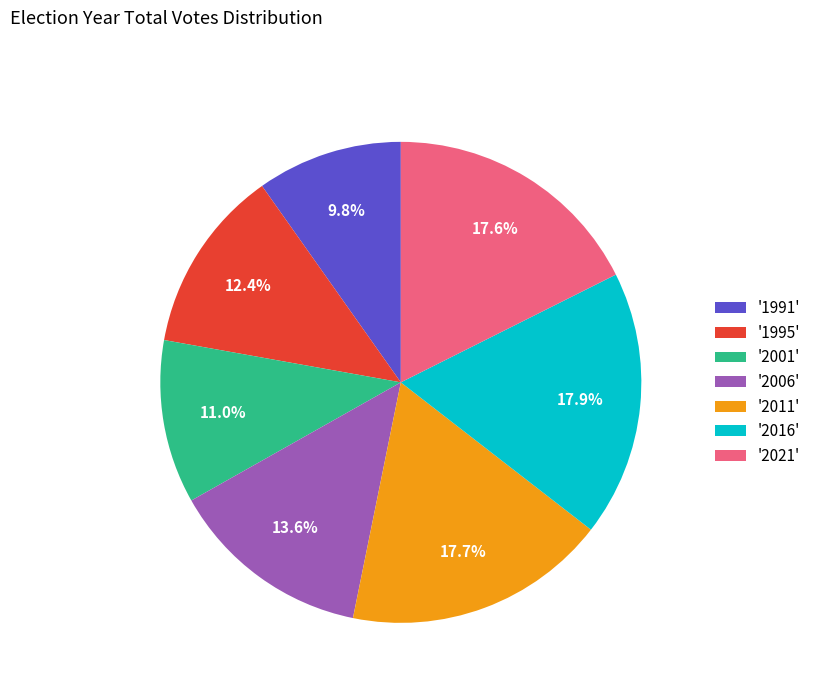

How much of the chart is everything except '1991'?

90.2%